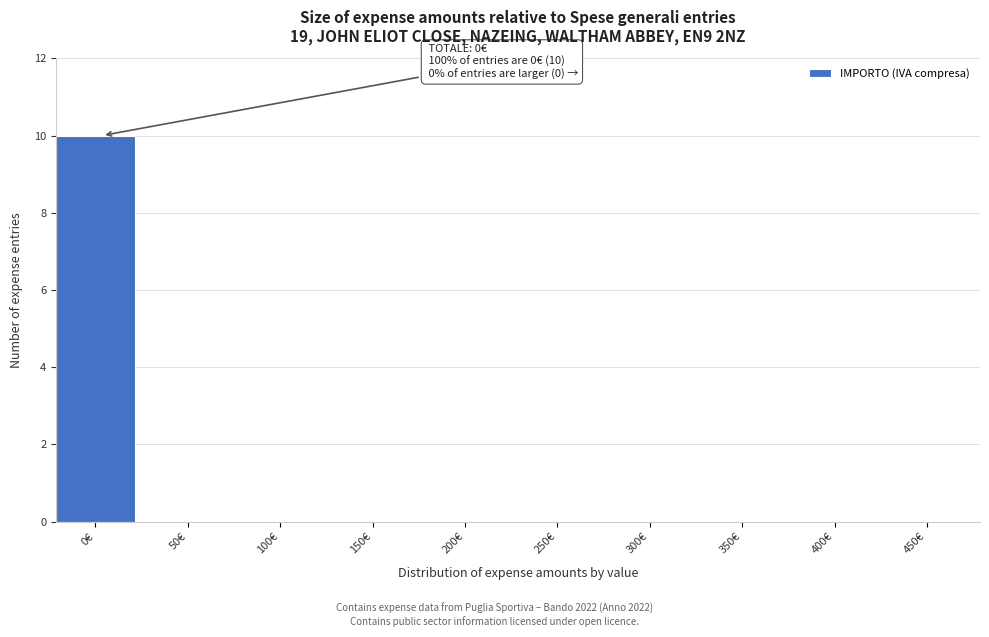

Reading right to left, extract all data points from this chart.

450€=0	400€=0	350€=0	300€=0	250€=0	200€=0	150€=0	100€=0	50€=0	0€=10